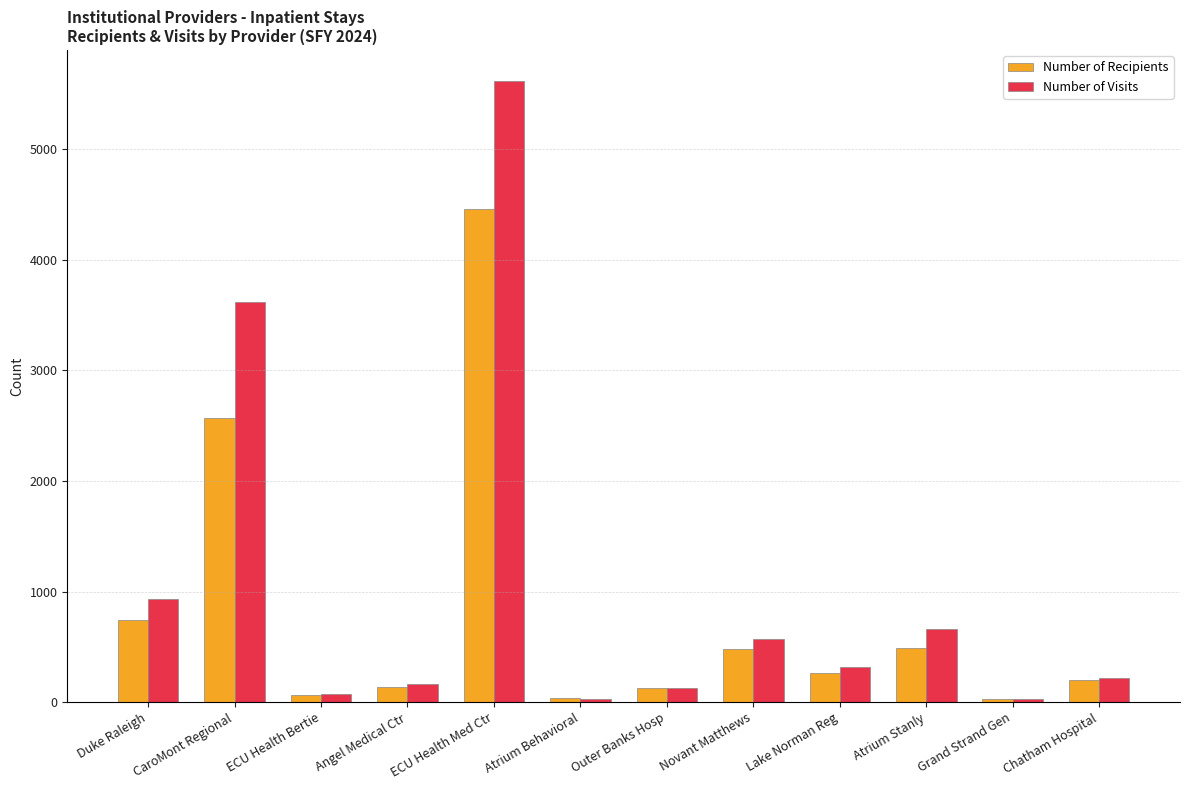

What is the difference between the second highest and second lowest values in the Number of Visits series?

3582